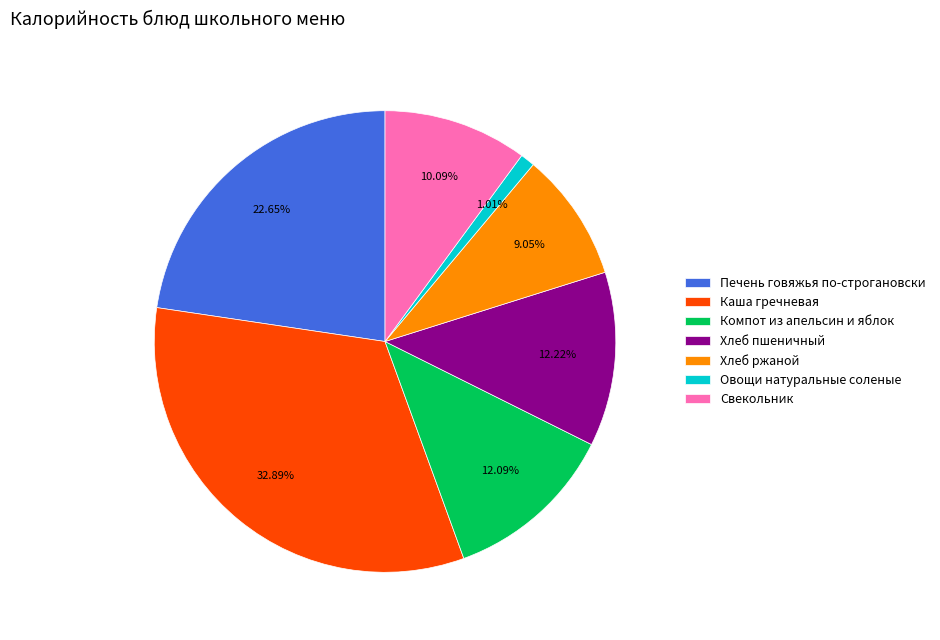

Is Каша гречневая the majority of the pie?

No